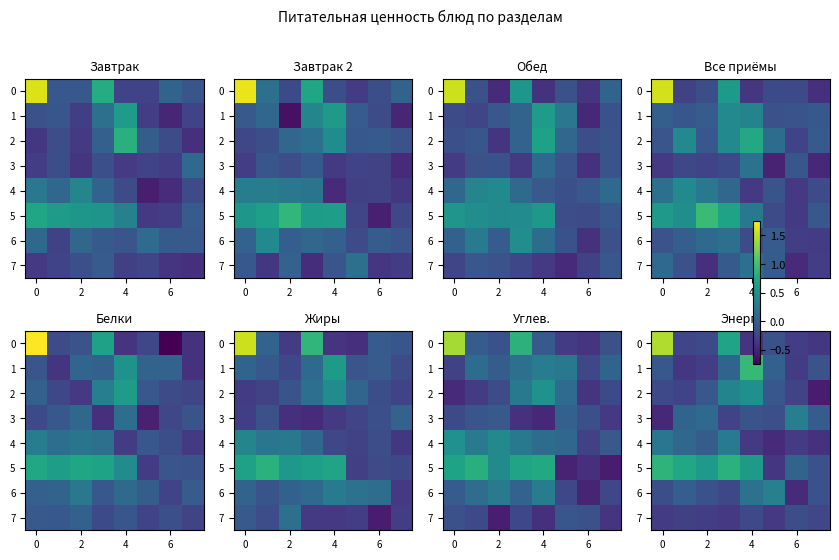

What is the difference between the second highest and second lowest values in the 4 series?

0.6